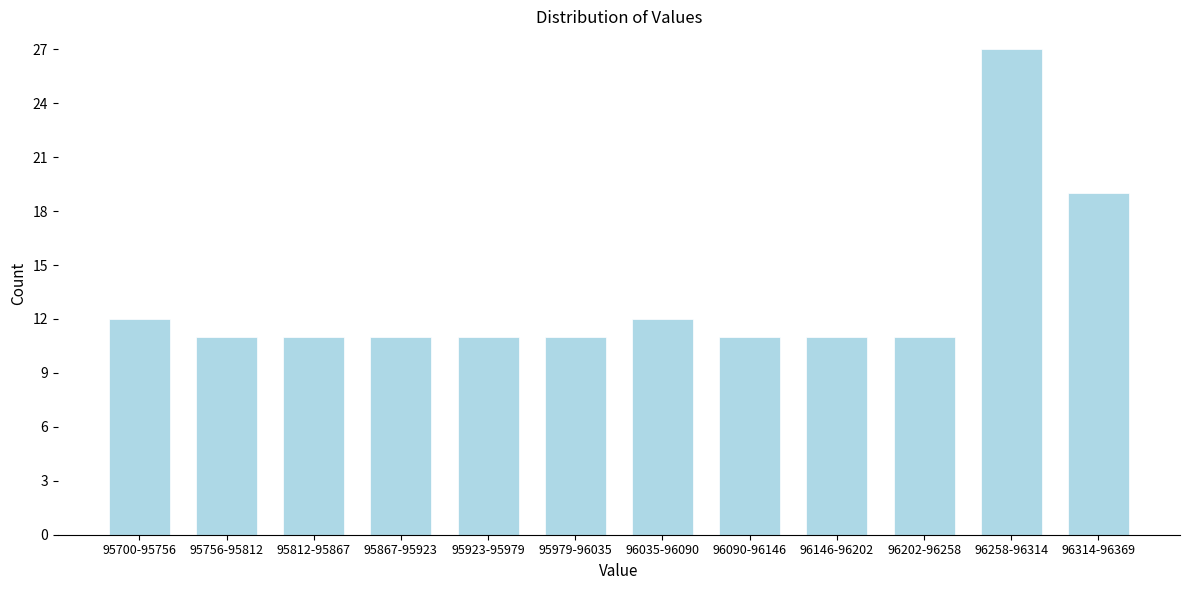

Reading left to right, extract all data points from this chart.

95700-95756=12	95756-95812=11	95812-95867=11	95867-95923=11	95923-95979=11	95979-96035=11	96035-96090=12	96090-96146=11	96146-96202=11	96202-96258=11	96258-96314=27	96314-96369=19